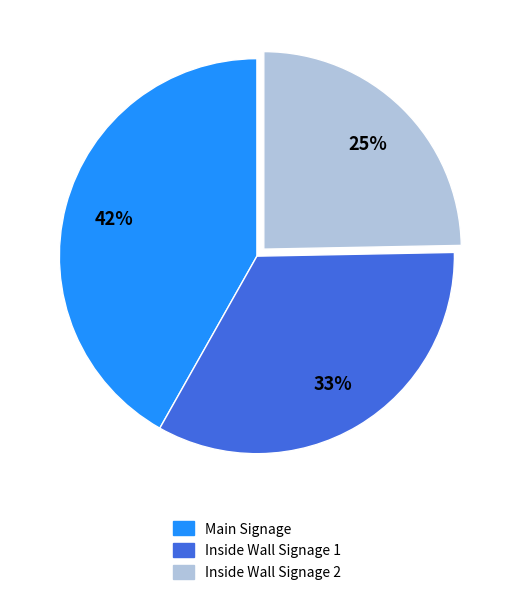

Which has a higher value, Inside Wall Signage 1 or Inside Wall Signage 2?

Inside Wall Signage 1